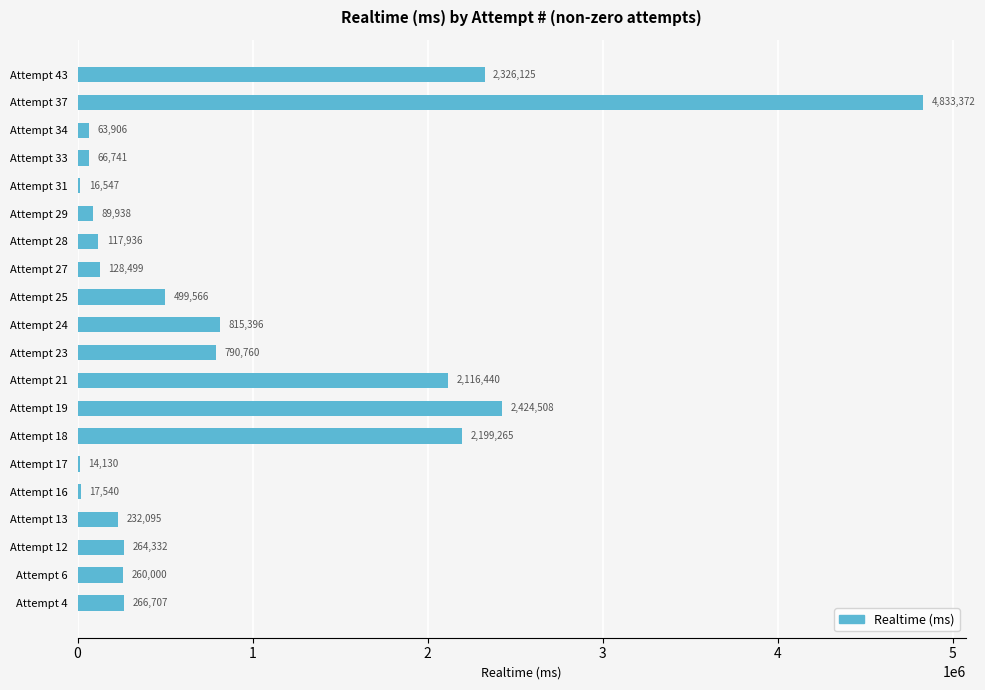

At which category does the chart reach its peak across all series?

Attempt 37